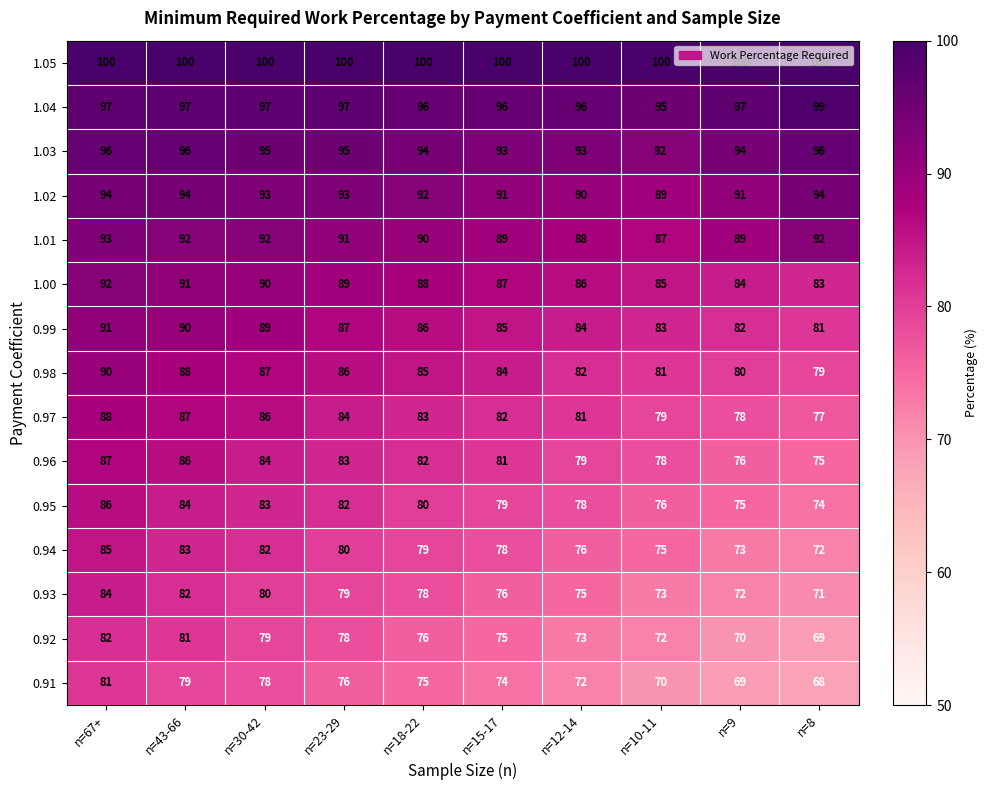

What is the minimum value shown in the chart?

68